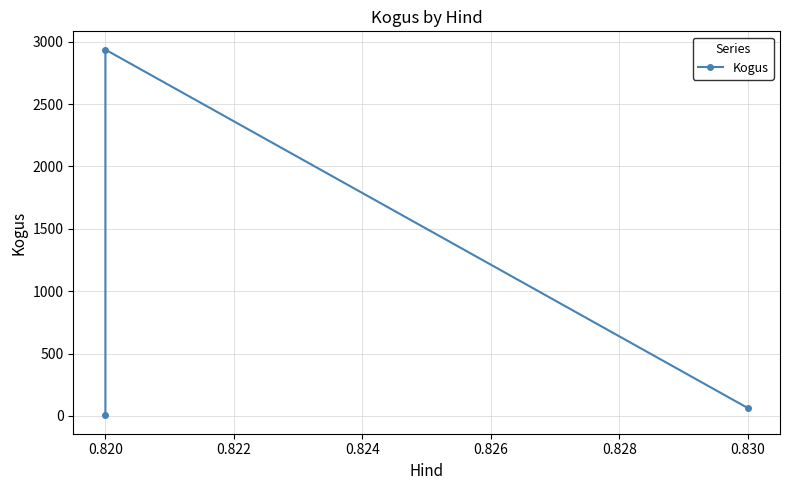

What is the average value?

1001